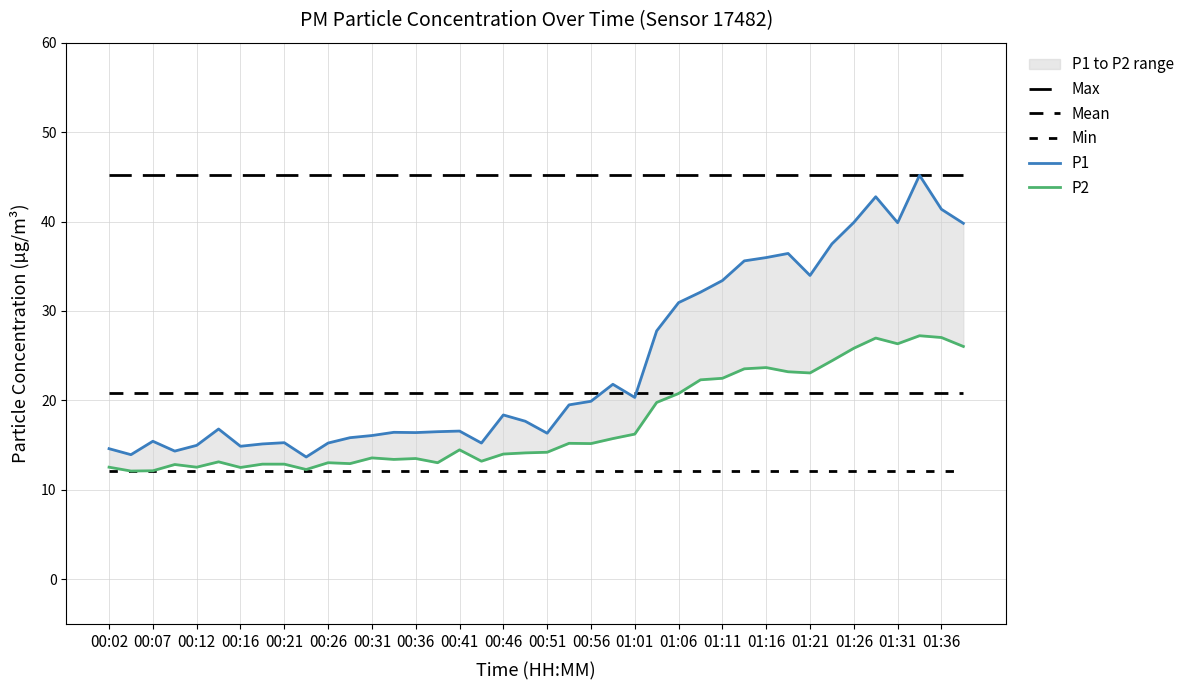

What is the average value of the P2 series?

17.5